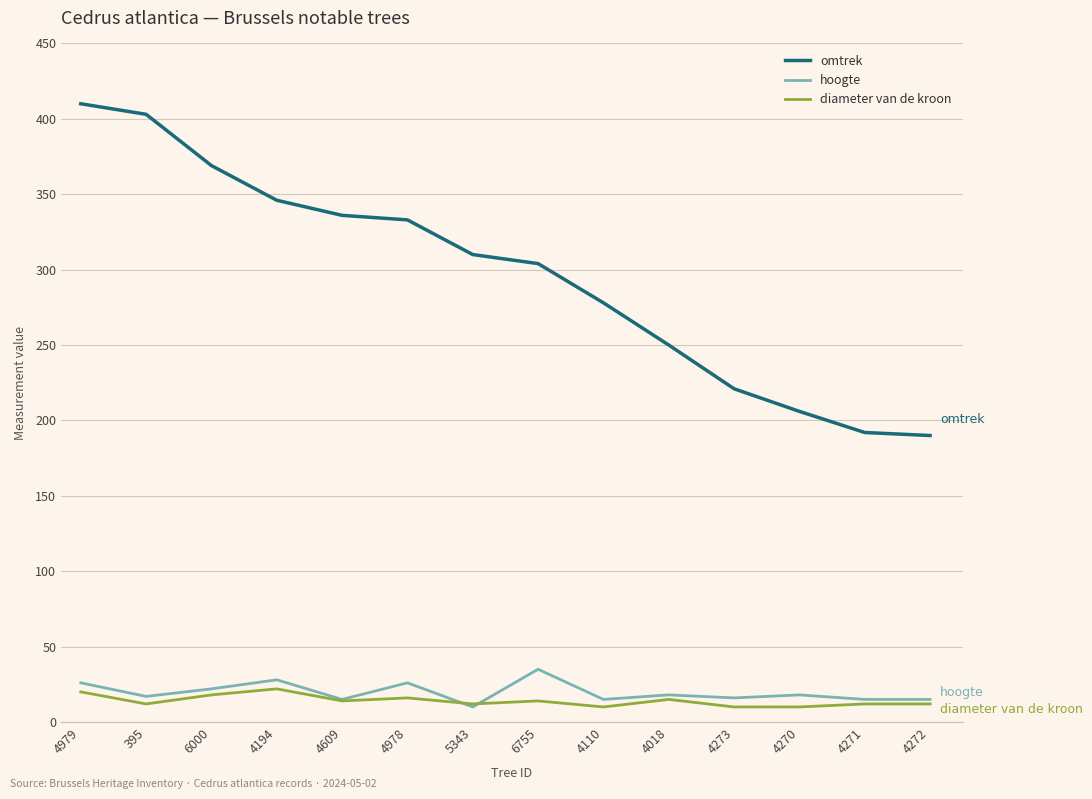

Where does the diameter van de kroon series first go above 14?

4979